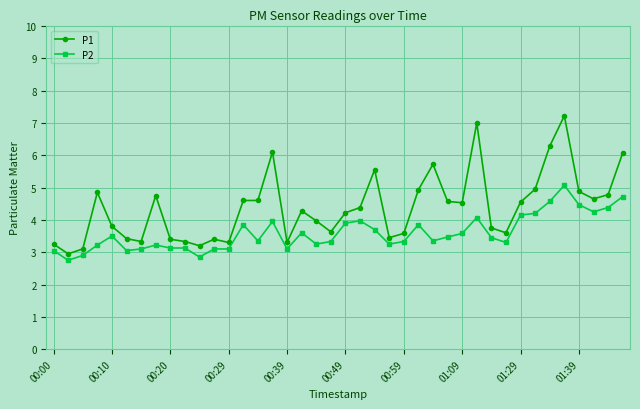

What is the minimum value shown in the chart?

2.8